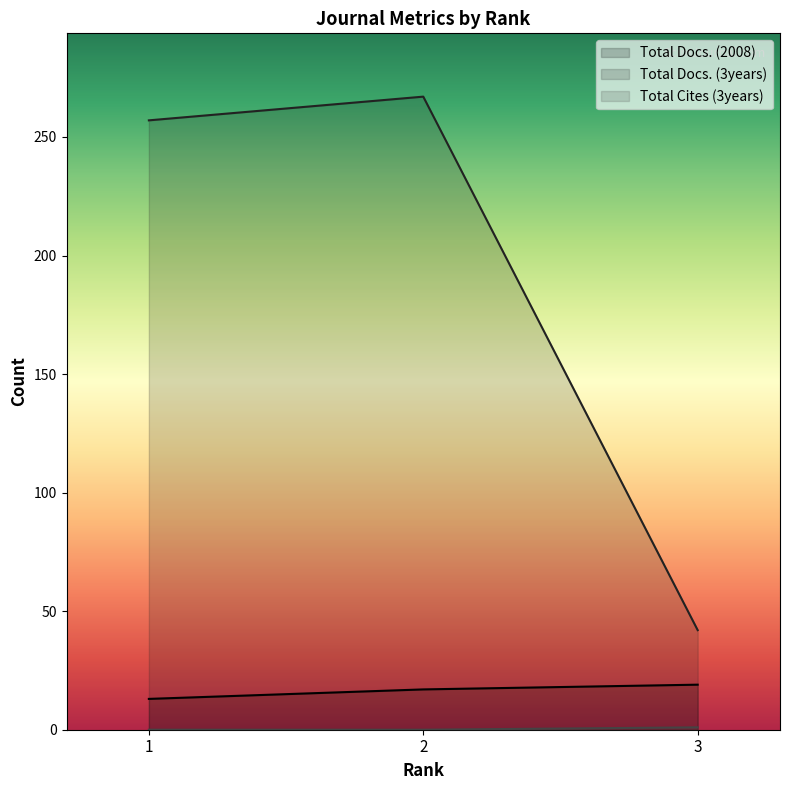

How many positive values does the Total Cites (3years) series have?

1